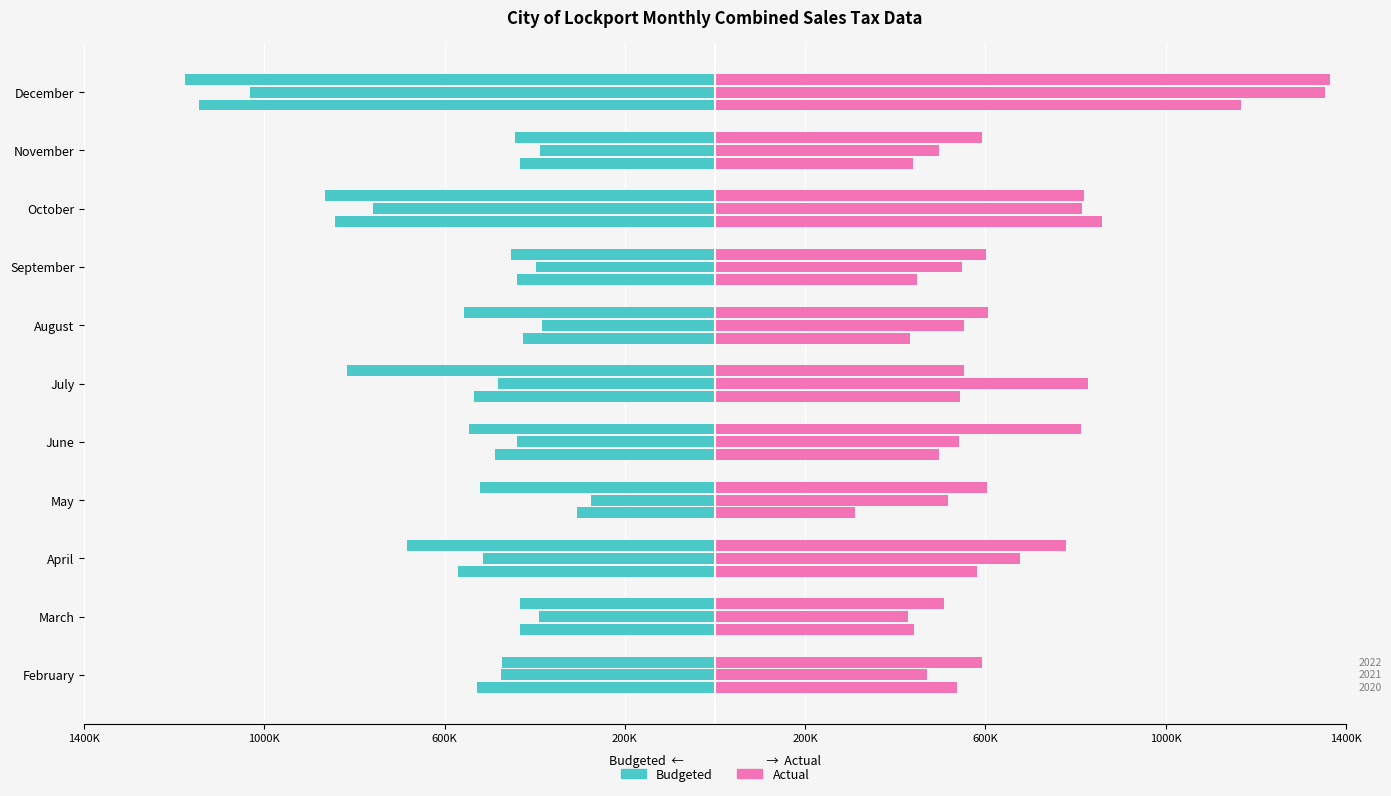

The 2020 Actual series shows 1563818.6 at December. True or false?

False